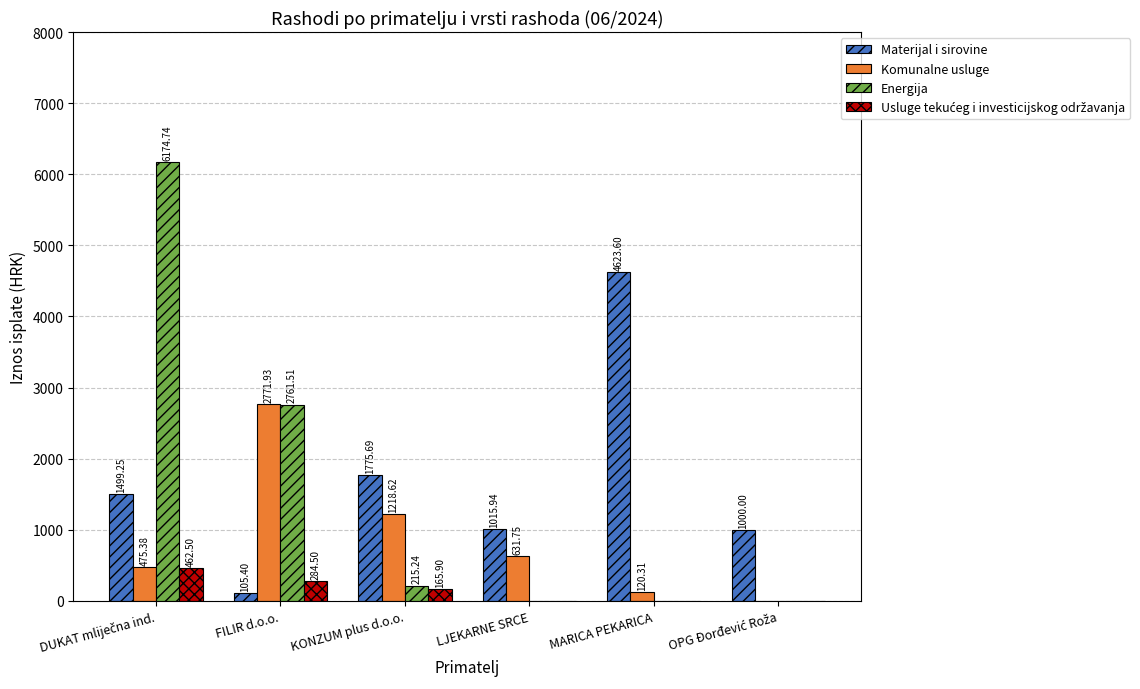

What is the total value across all series at FILIR d.o.o.?

5923.3